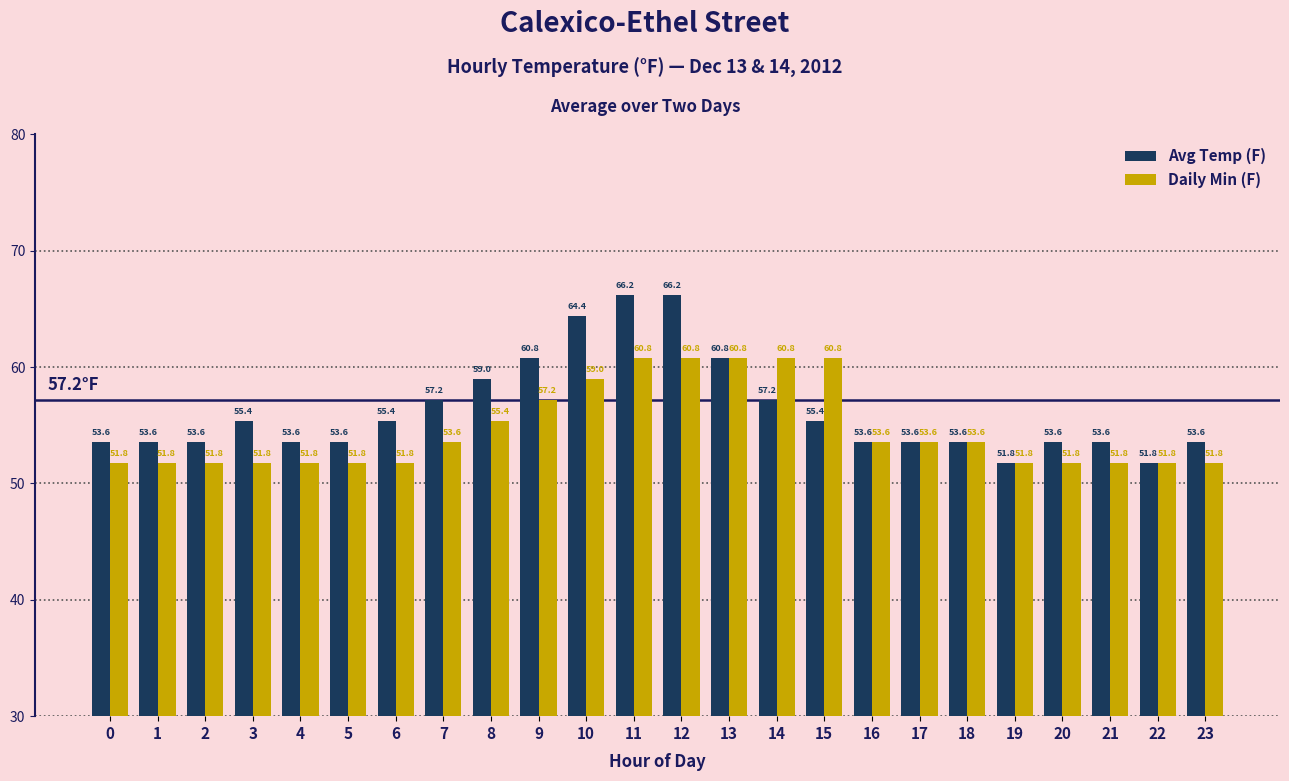

Where does the Daily Min (F) series first go above 53?

7